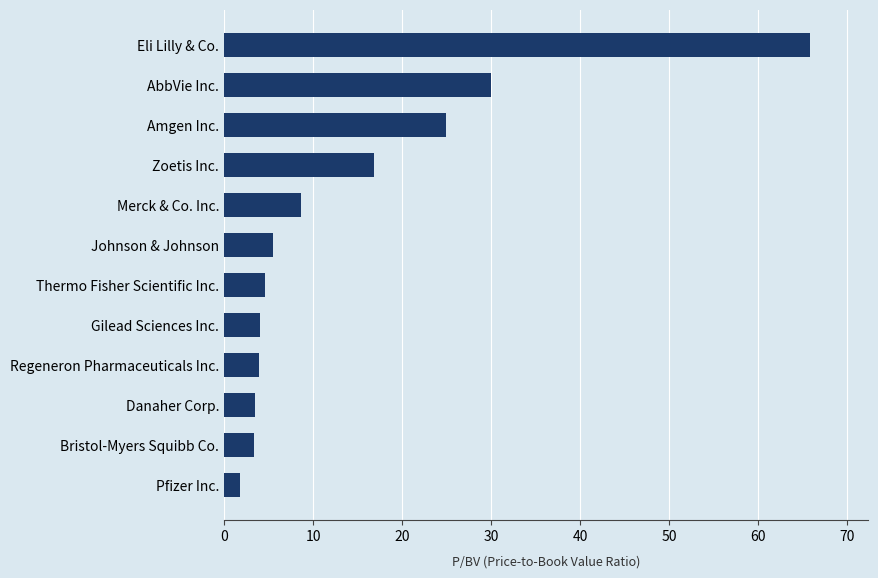

What is the sum of all values?

172.8